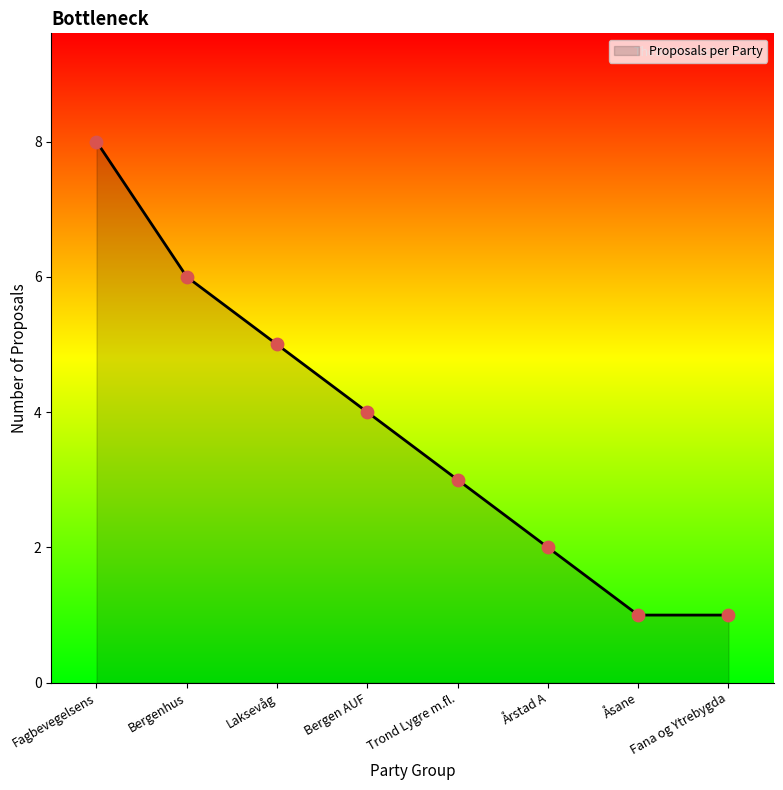

Which has a higher value, Fana og Ytrebygda or Laksevåg?

Laksevåg